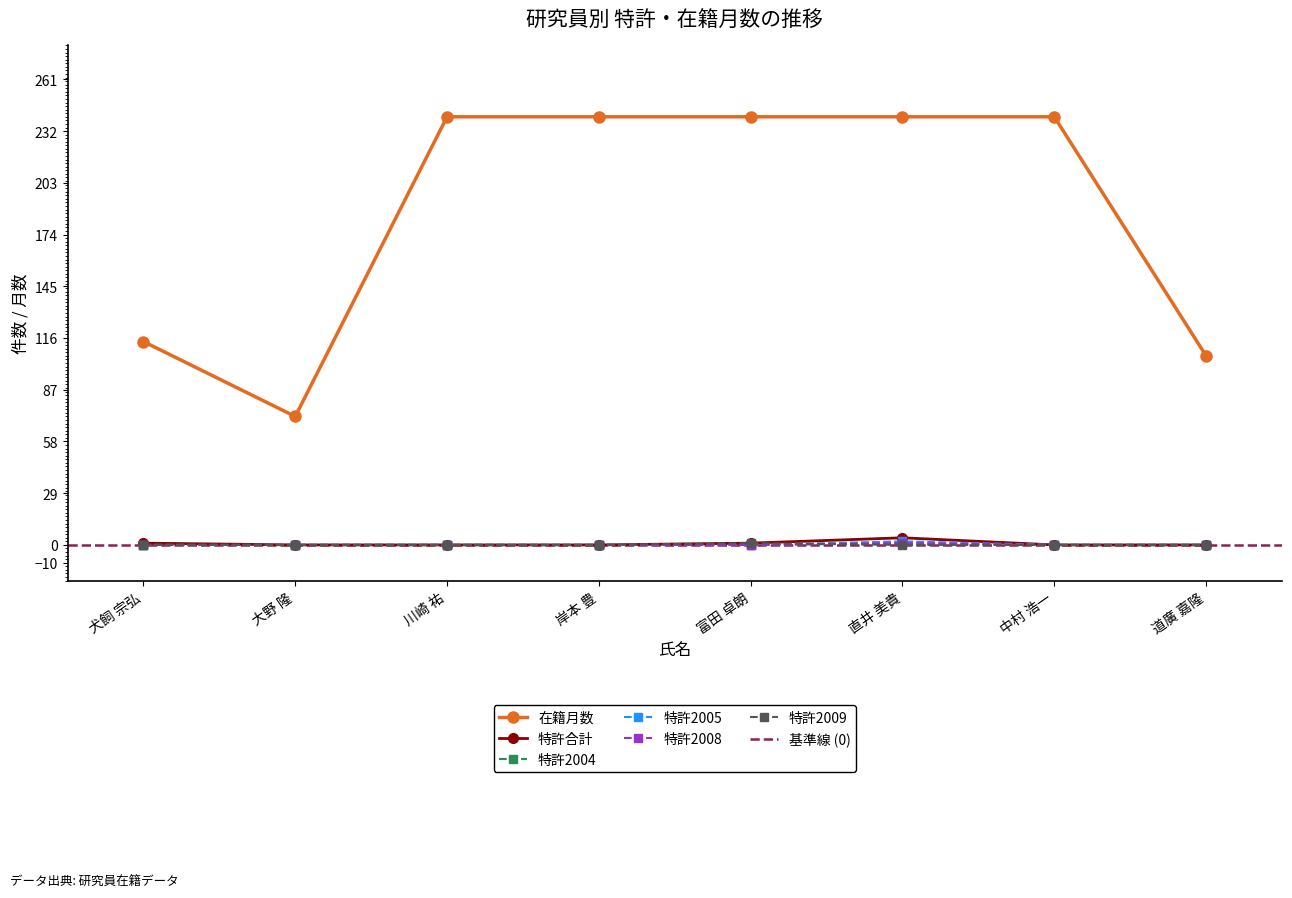

True or false: 在籍月数 and 特許2005 intersect in this chart.

False